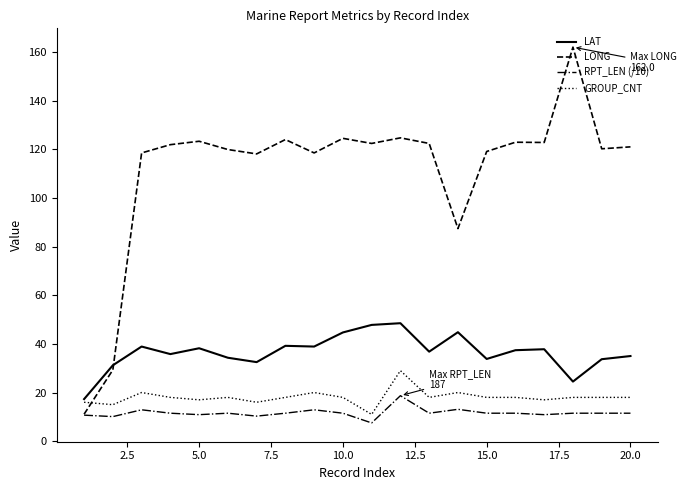

Which series has the largest range (max minus min)?

LONG